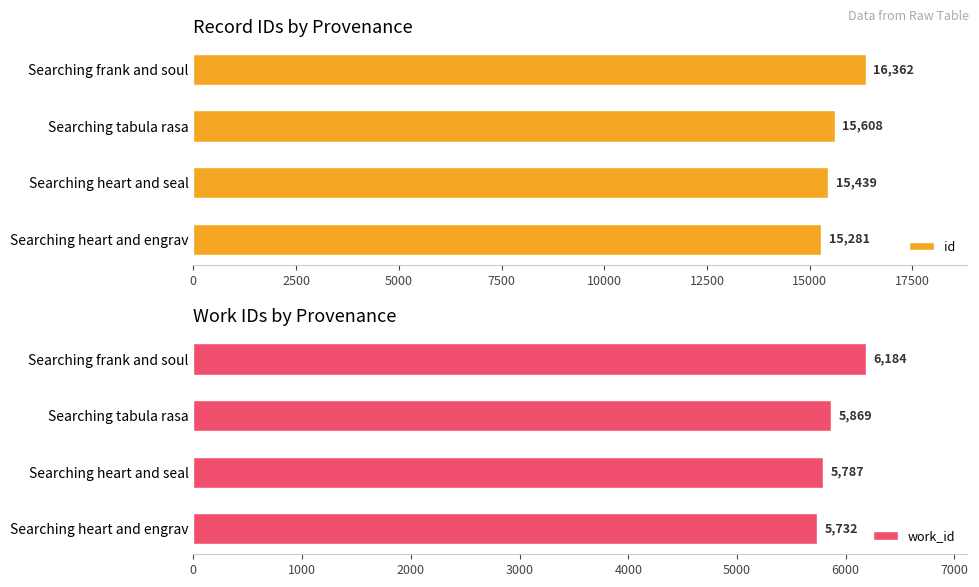

What is the total value across all series at 0?

21013